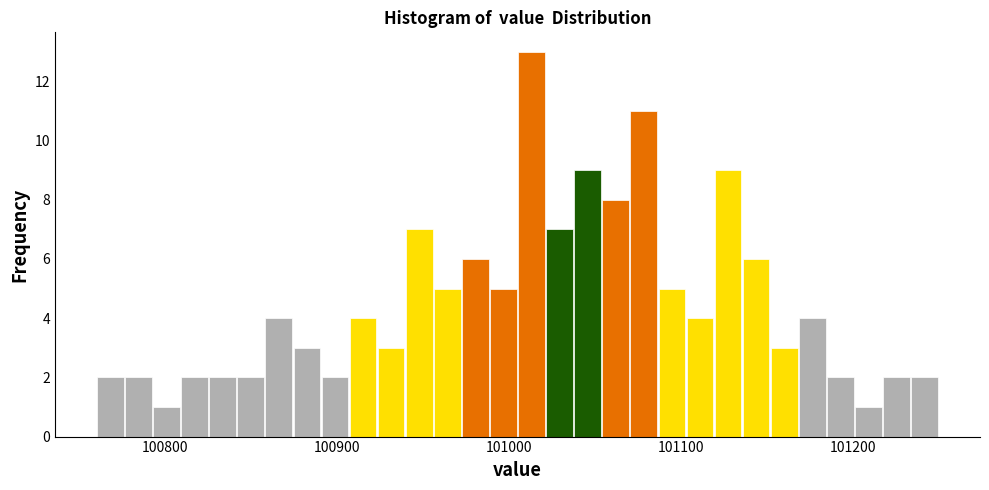

Around what value on the x-axis is the tallest bar? Give the approximate position of its centre, as read against the axis.

101010